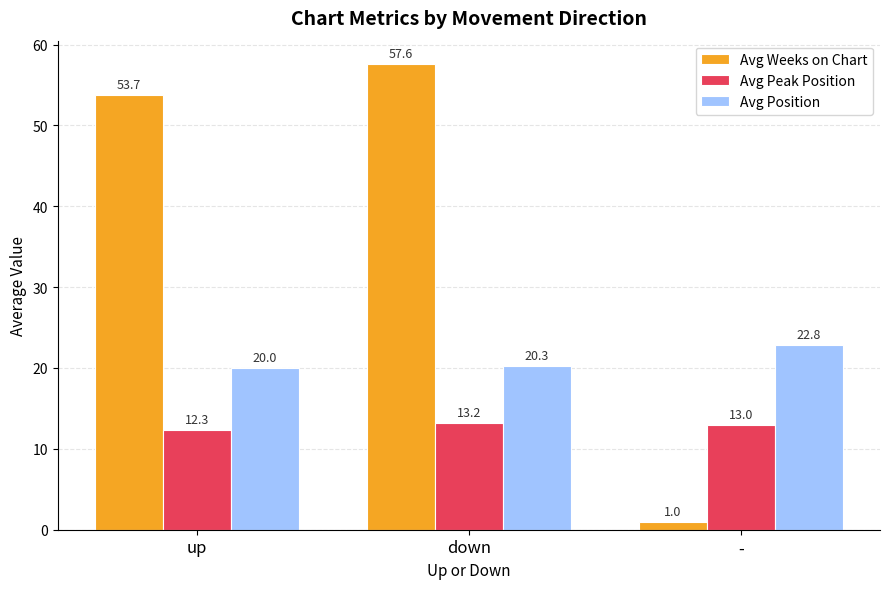

What are all the series names shown in the legend?

Avg Weeks on Chart, Avg Peak Position, Avg Position